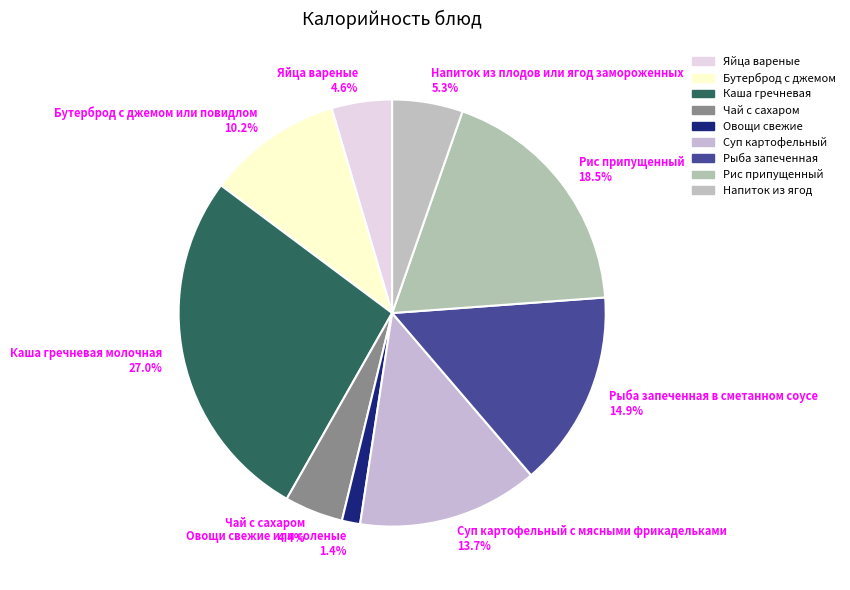

Which category has the biggest portion of the pie?

Каша гречневая молочная